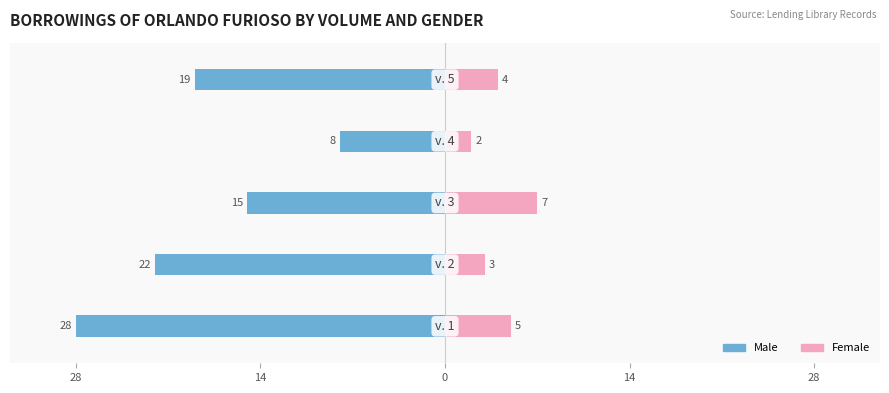

True or false: Female has a value of 5 at 0.

False